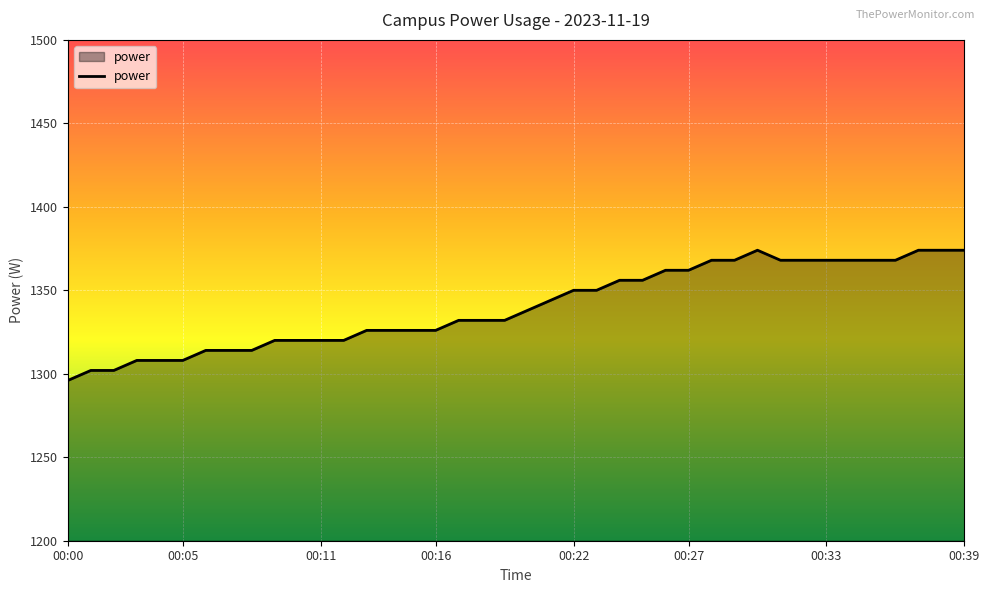

What is the difference between the maximum and minimum values?

78